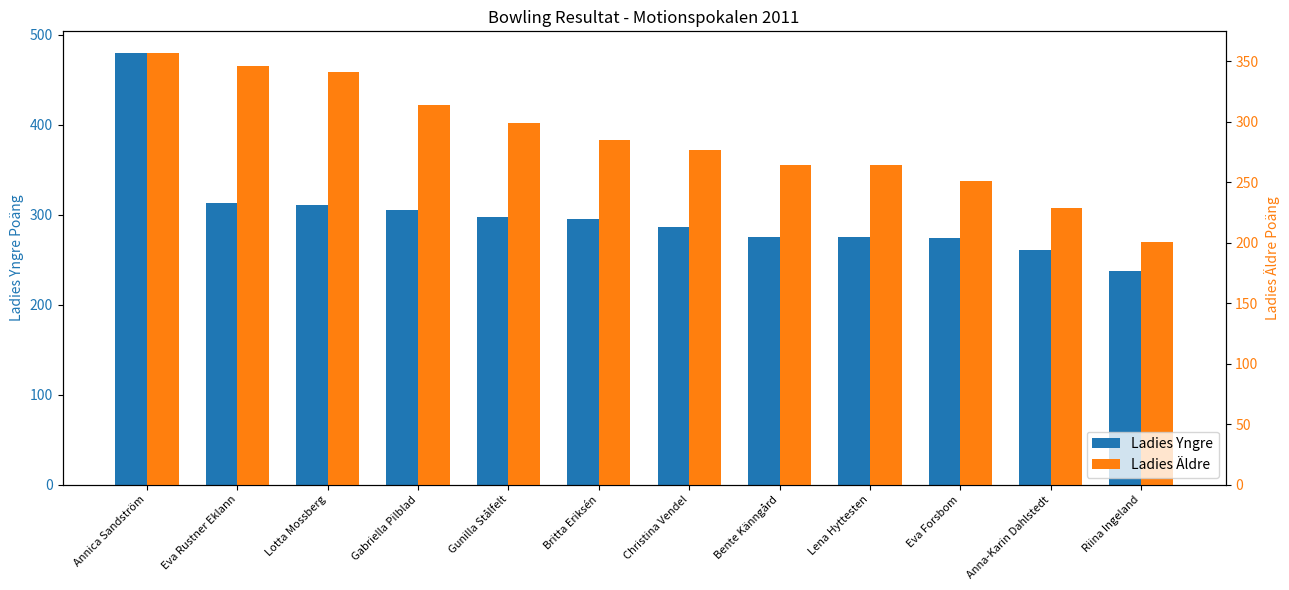

What is the label of the 5th bar from the left?

Gunilla Stålfelt